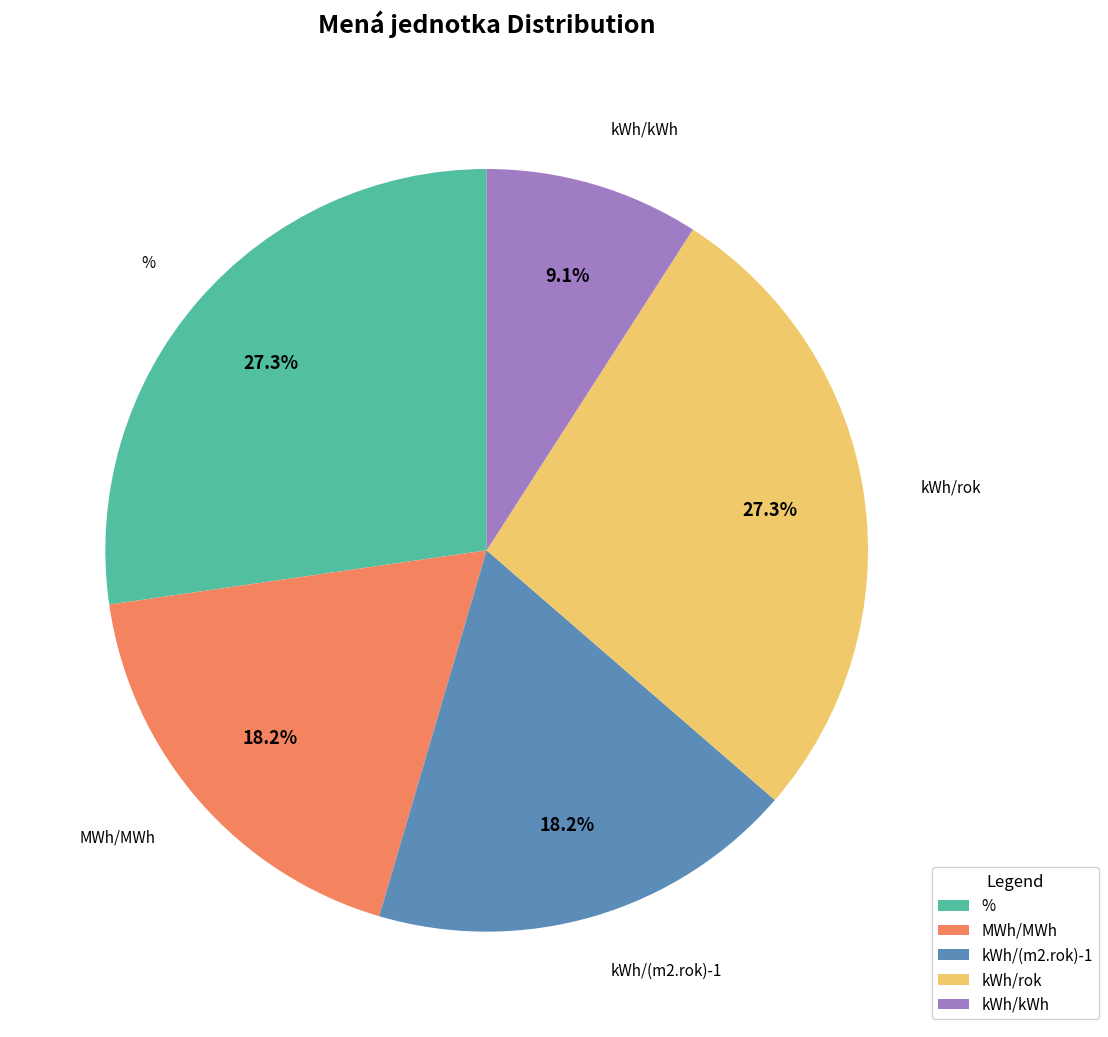

What is the smallest slice in the pie chart?

kWh/kWh